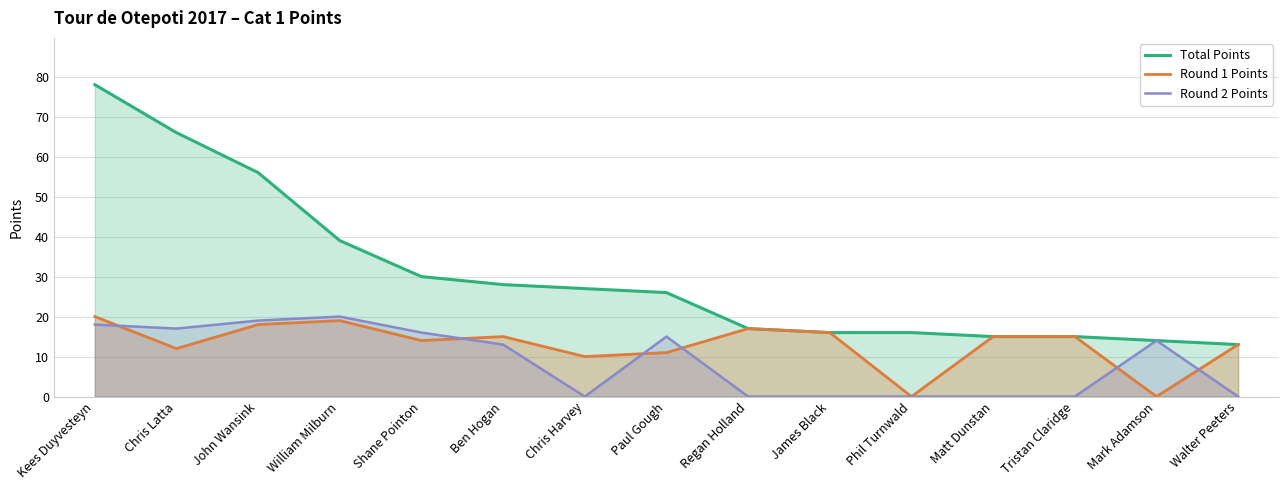

Rank the series at Phil Turnwald from lowest to highest value.

Round 1 Points, Round 2 Points, Total Points